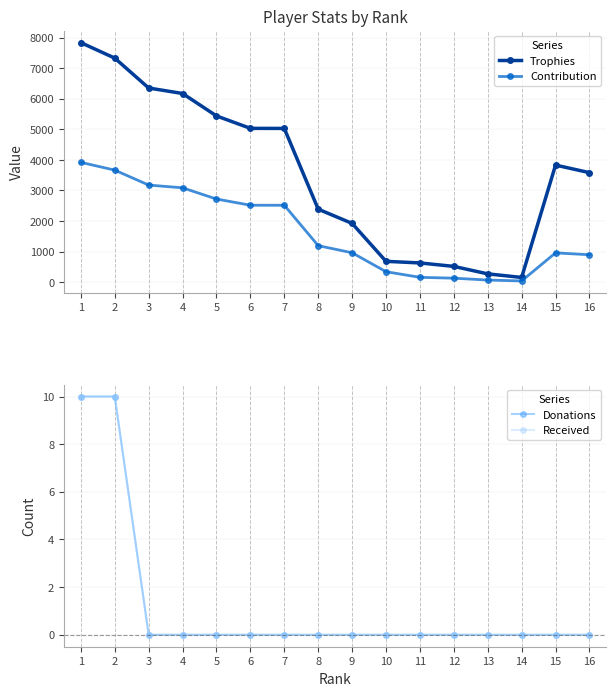

True or false: Trophies and Received cross at least once.

False